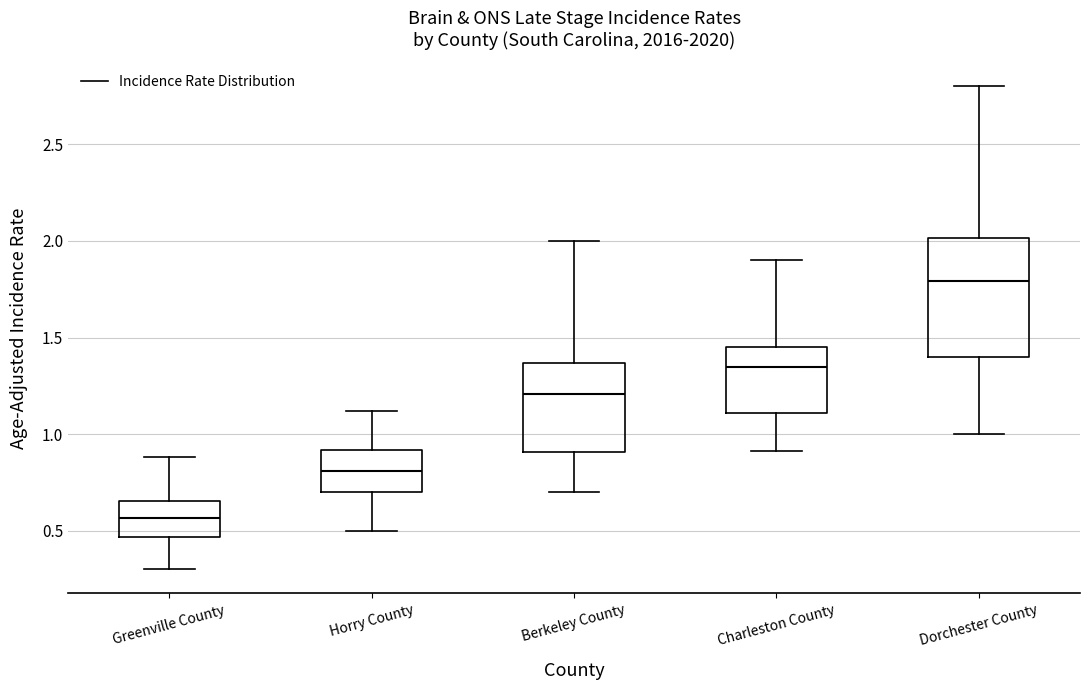

Reading left to right, transcribe this box plot: for each box, give where its median line is, the range the box spans, and where its two whiskers end, as read against the y-axis. The values are not printed on the chart, so give them approximately, as read against the axis.

Greenville County: median 0.55, box 0.45 to 0.65, whiskers 0.30 to 0.90
Horry County: median 0.80, box 0.70 to 0.90, whiskers 0.50 to 1.10
Berkeley County: median 1.20, box 0.90 to 1.35, whiskers 0.70 to 2.00
Charleston County: median 1.35, box 1.10 to 1.45, whiskers 0.90 to 1.90
Dorchester County: median 1.80, box 1.40 to 2.00, whiskers 1.00 to 2.80